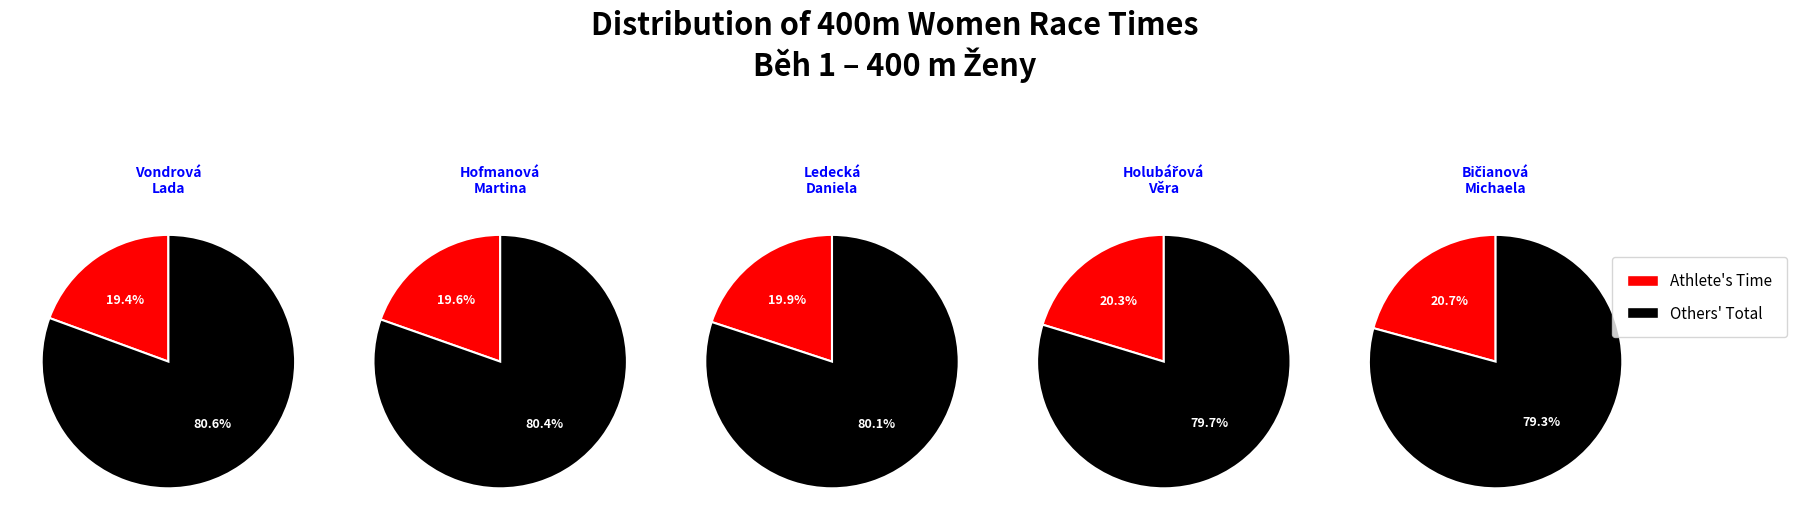

To the nearest percent, what is the difference between the Hofmanová Martina and Bičianová Michaela slice percentages?

1%